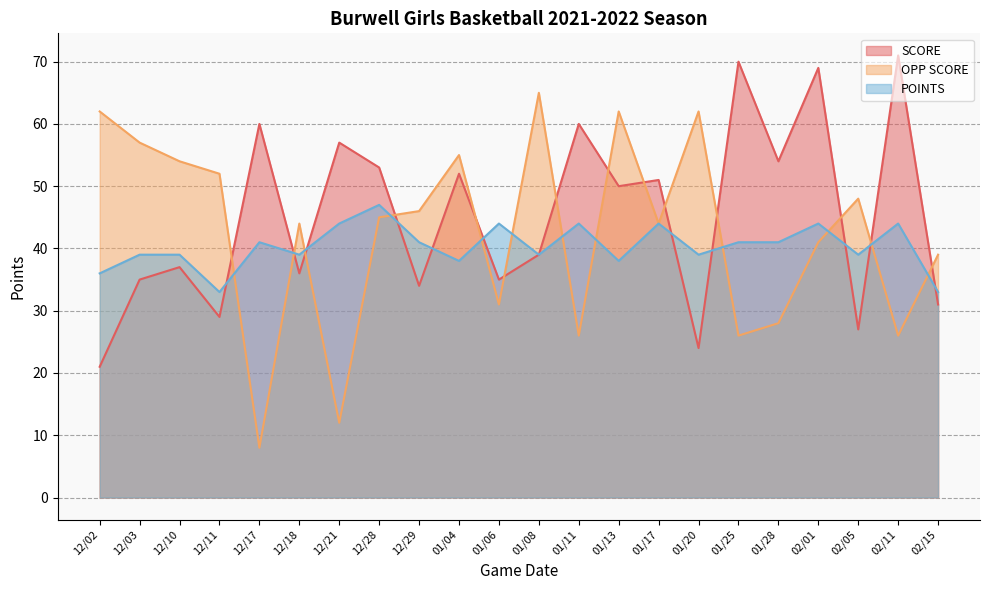

How many times do OPP SCORE and SCORE cross each other?

14